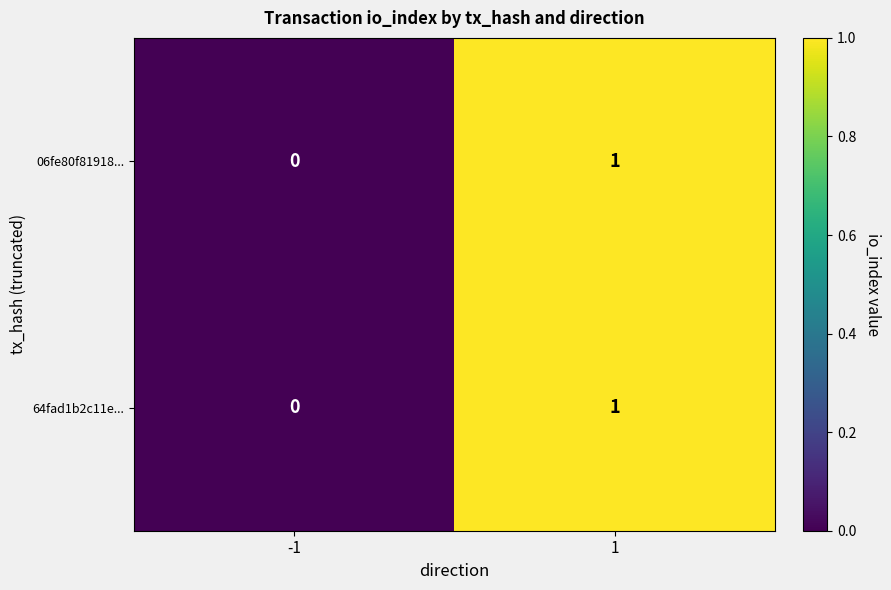

Is the value of 06fe80f81918... at -1 greater than the value of 64fad1b2c11e... at 1?

No